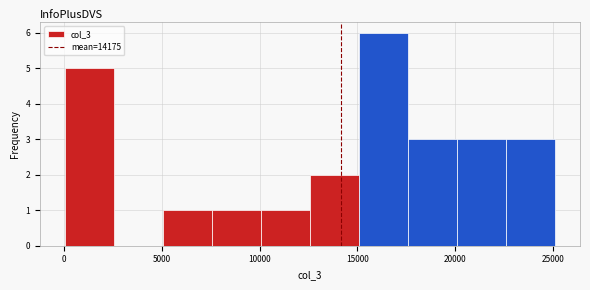

Over which range of the x-axis is the bar tallest?

15000 to 17500